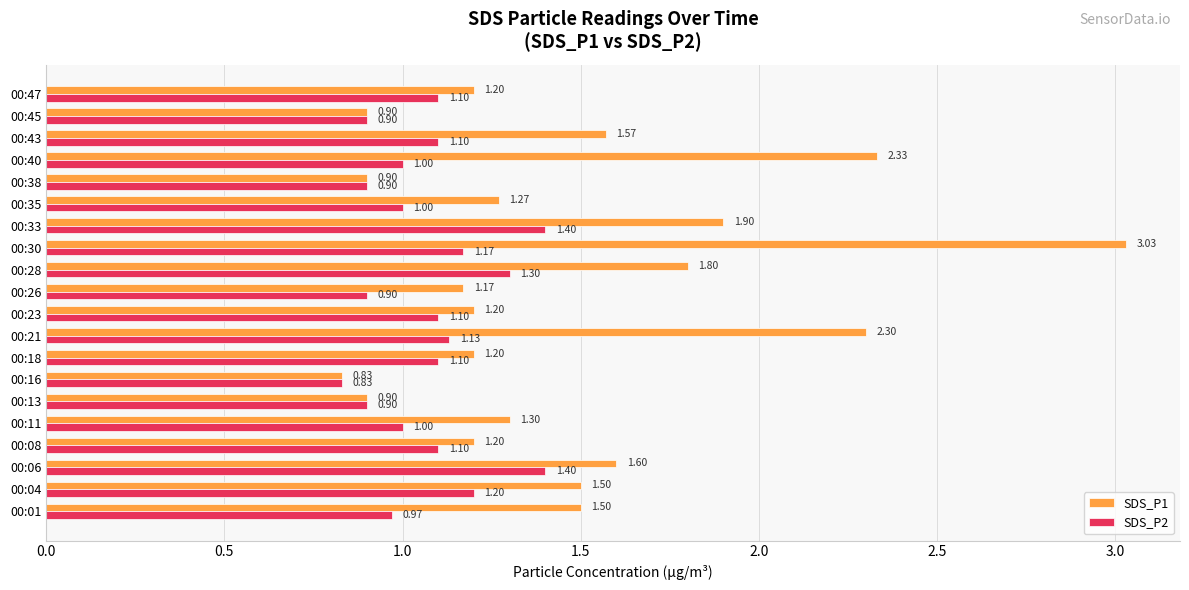

At which category is the sum across all series the highest?

00:30